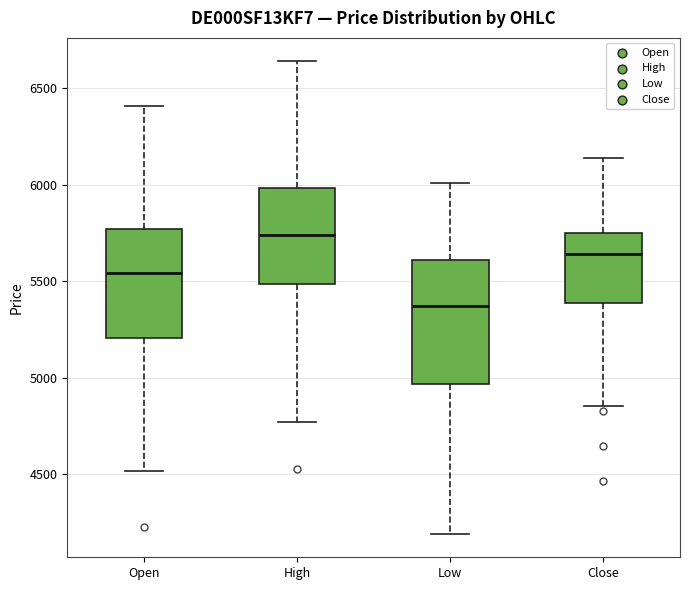

Reading left to right, read every box against the y-axis: the position of its median line, the range the box covers, and the ends of its whiskers. The values are not printed on the chart, so give them approximately, as read against the axis.

Open: median 5550, box 5200 to 5750, whiskers 4500 to 6400
High: median 5750, box 5500 to 6000, whiskers 4750 to 6650
Low: median 5350, box 4950 to 5600, whiskers 4200 to 6000
Close: median 5650, box 5400 to 5750, whiskers 4850 to 6150